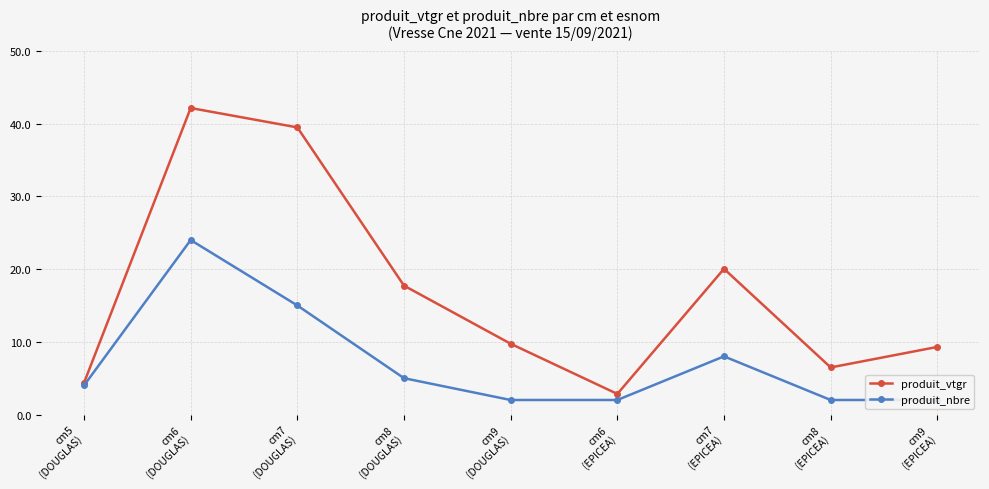

What is the label of the 5th point from the left?

cm9
(DOUGLAS)